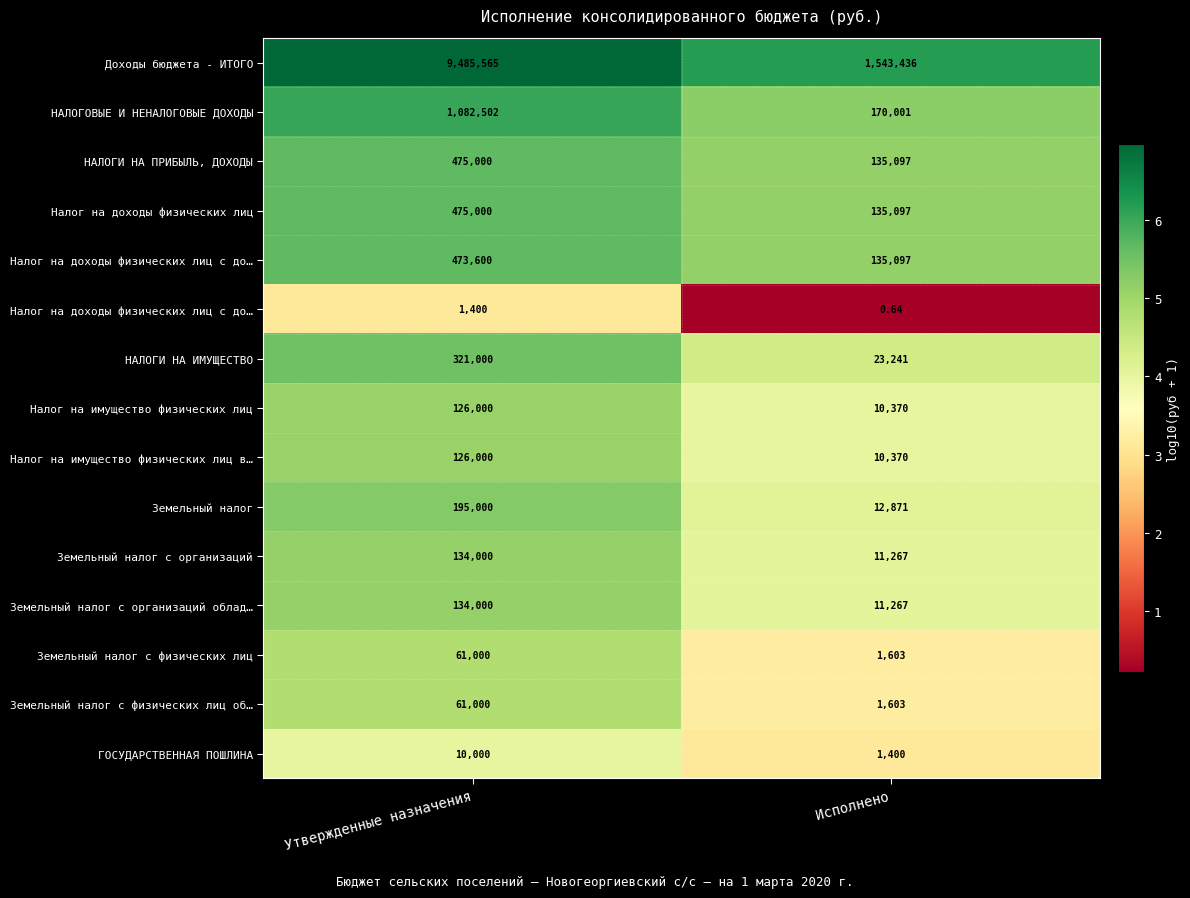

What is the minimum value shown in the chart?

0.2